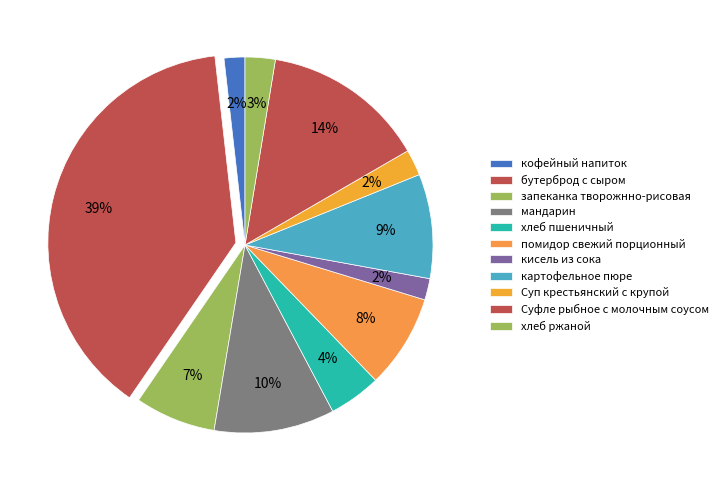

How many segments does this pie chart have?

11